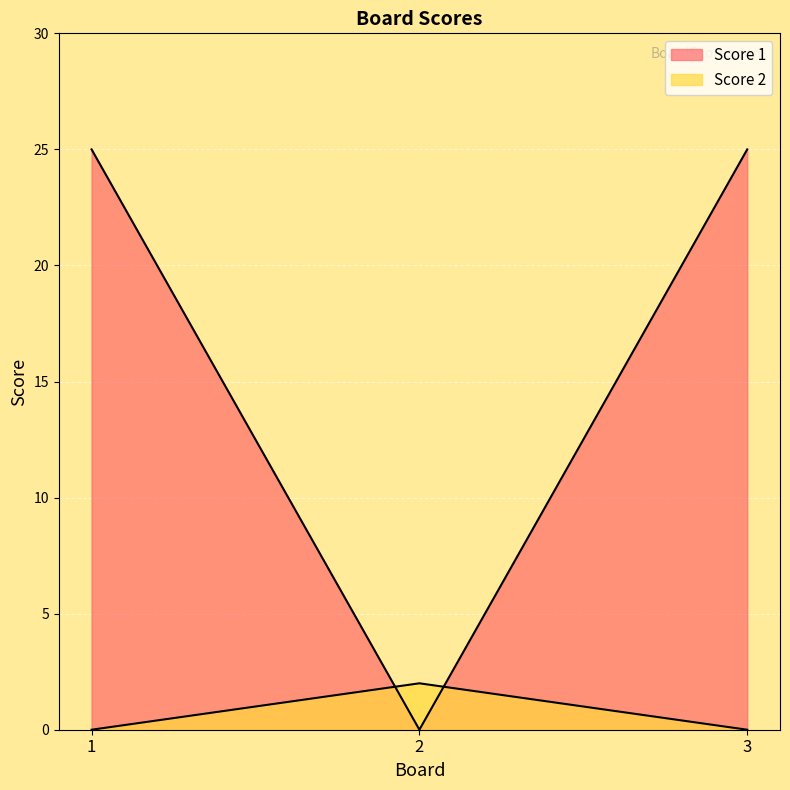

Between 2 and 3, which series saw the biggest shift?

Score 1